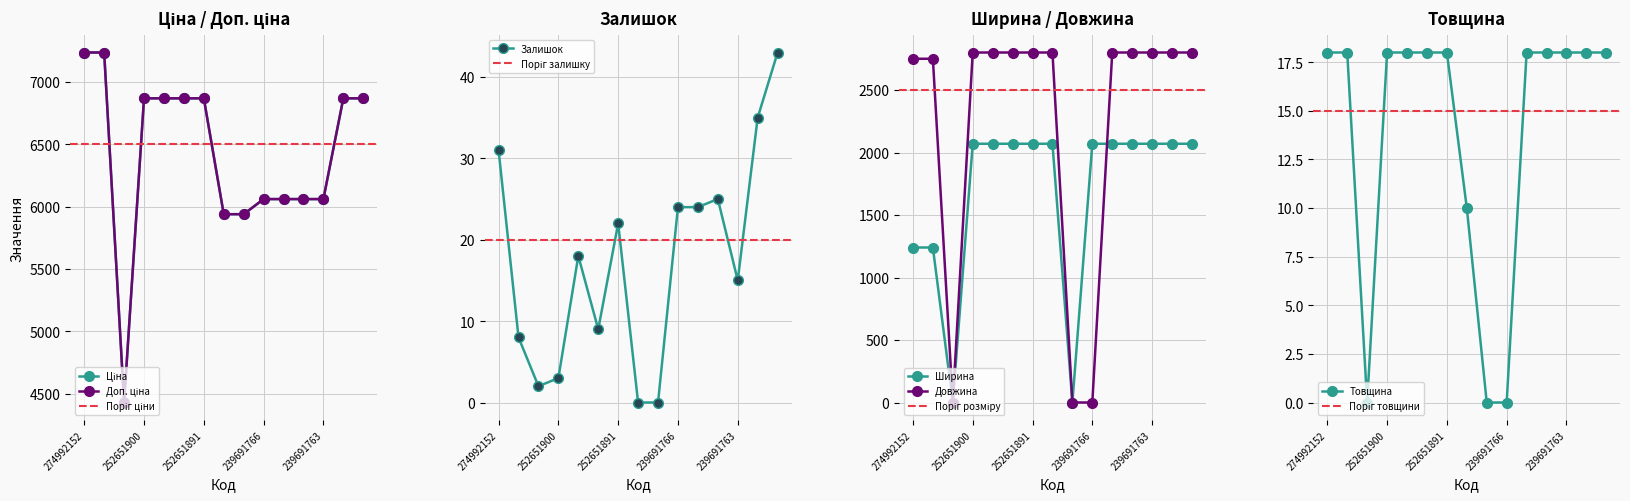

What is the highest value of the Довжина series?

2800